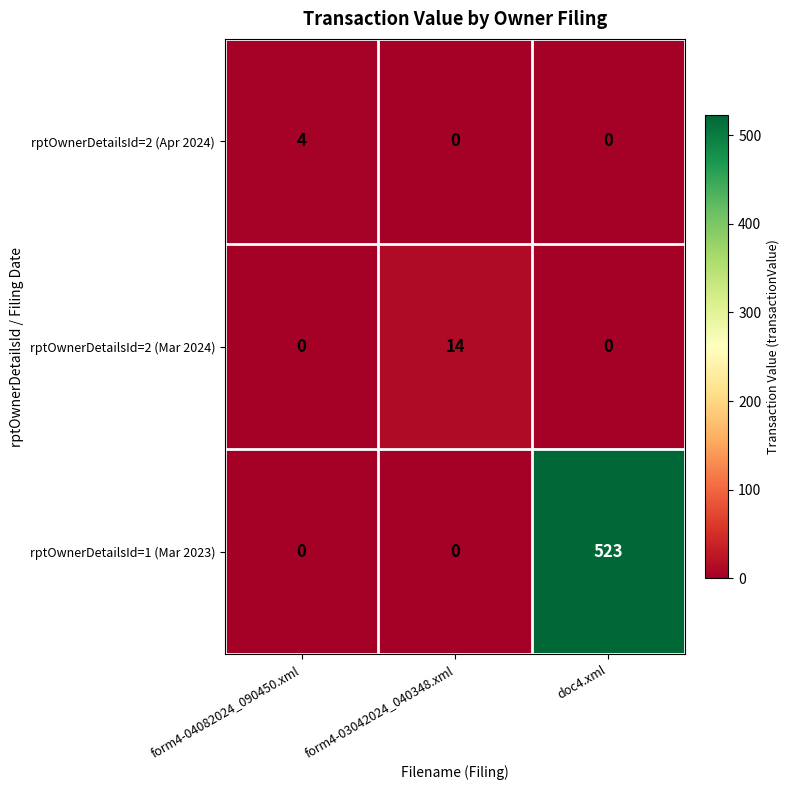

Which series has the largest range (max minus min)?

rptOwnerDetailsId=1 (Mar 2023)